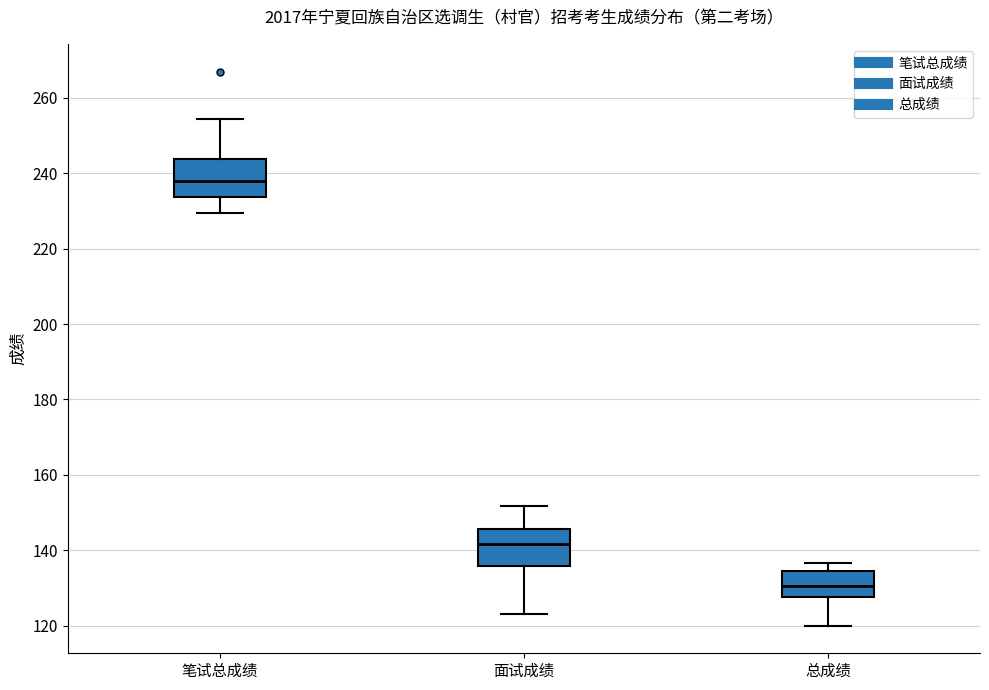

Reading left to right, read every box against the y-axis: the position of its median line, the range the box covers, and the ends of its whiskers. The values are not printed on the chart, so give them approximately, as read against the axis.

笔试总成绩: median 238, box 234 to 244, whiskers 230 to 254
面试成绩: median 142, box 136 to 146, whiskers 124 to 152
总成绩: median 130, box 128 to 134, whiskers 120 to 136